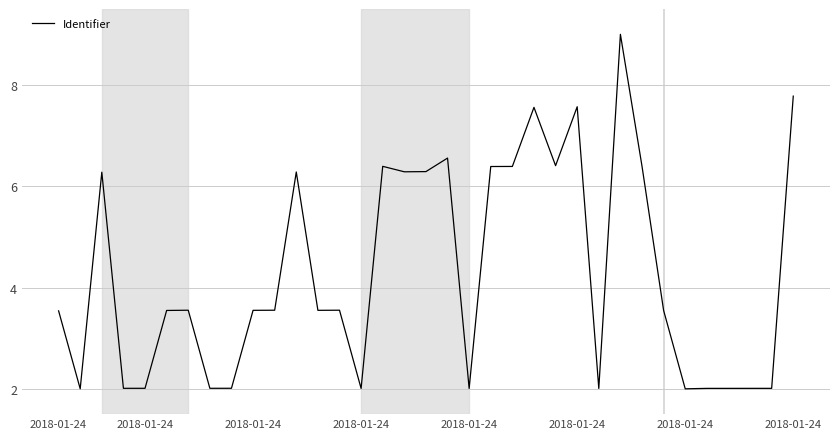

What is the difference between the second highest and second lowest values?

5.8